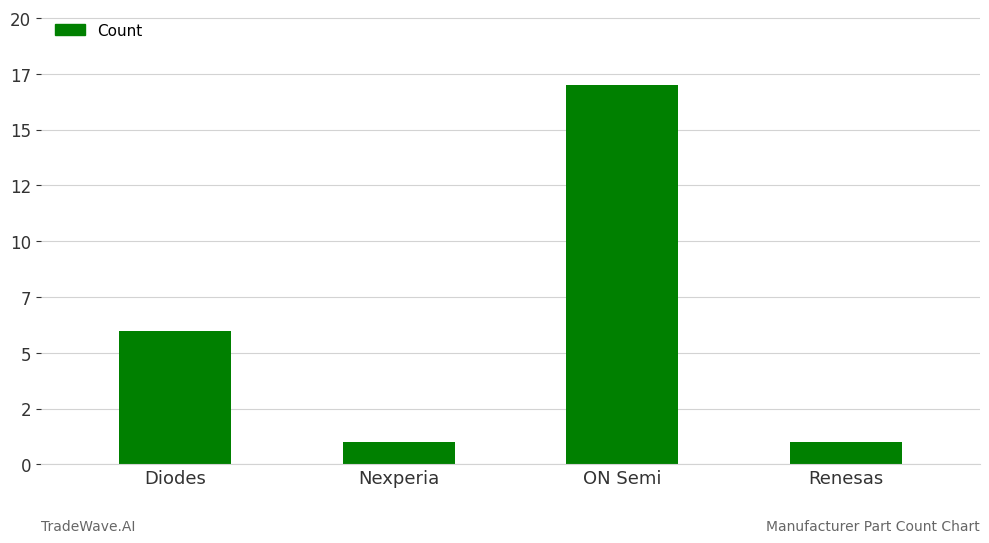

Where is the data nearest to the value 9?

Diodes